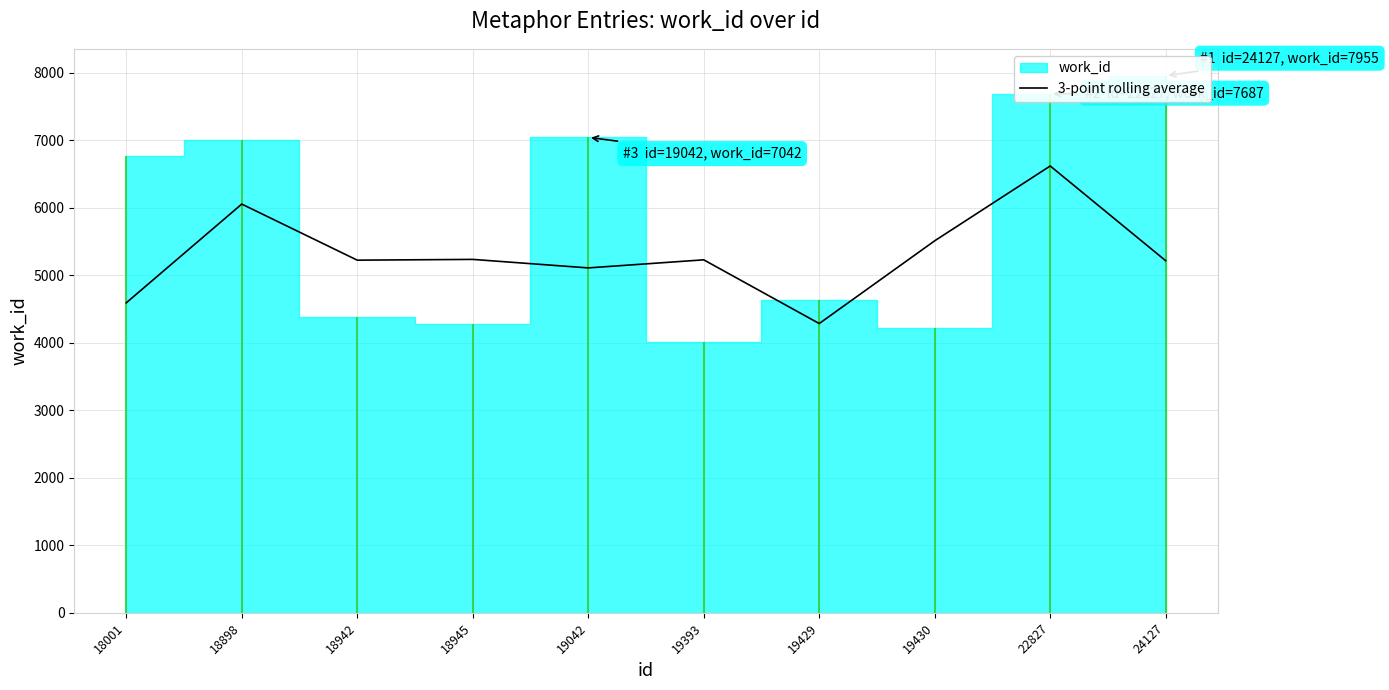

Reading left to right, what are all the values shown in this chart?

4590.7	6053.3	5222.7	5234.0	5108.0	5227.7	4284.0	5509.7	6617.7	5214.0